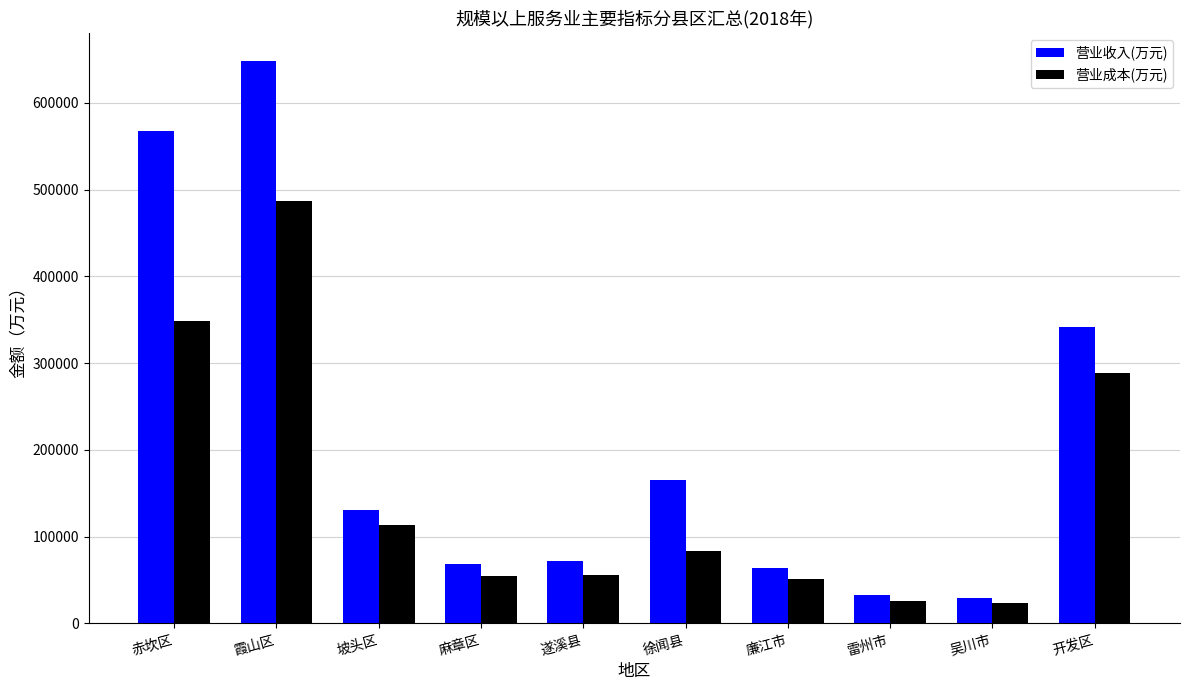

What is the difference between the maximum and minimum values in the 营业收入(万元) series?

618867.1